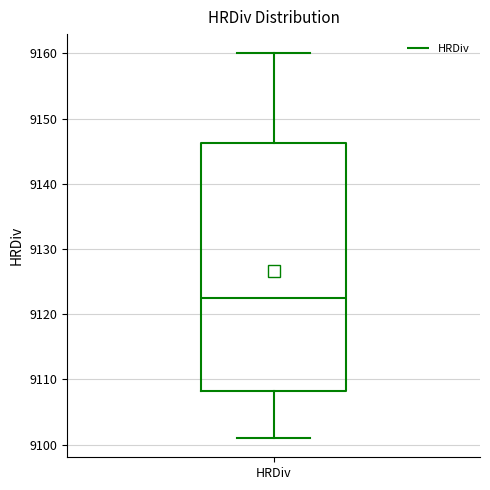

Where is the upper edge of the box for HRDiv on the y-axis? The values are not printed on the chart, so give them approximately, as read against the axis.

9146